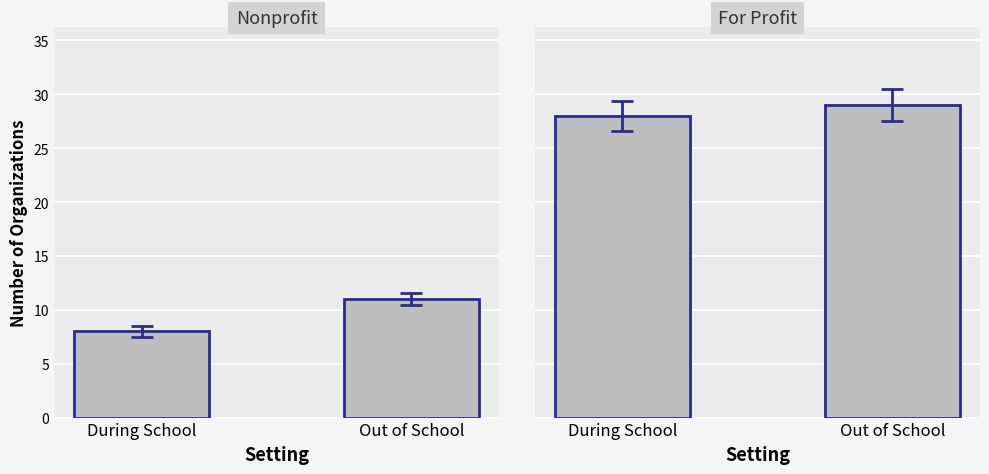

At which label does For Profit reach its peak?

Out of School